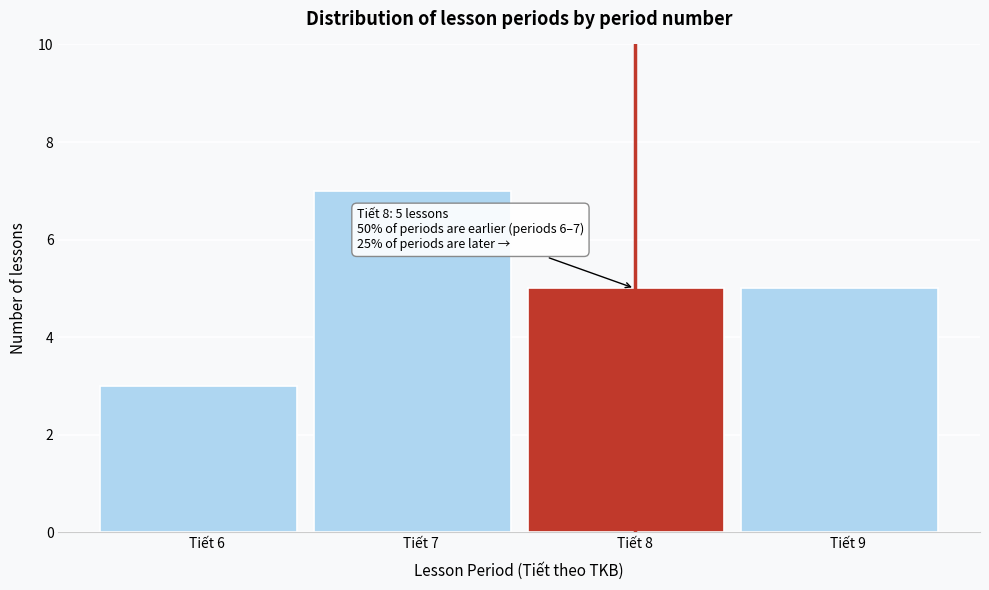

Reading left to right, list all the values displayed in this chart.

Tiết 6=3	Tiết 7=7	Tiết 8=5	Tiết 9=5